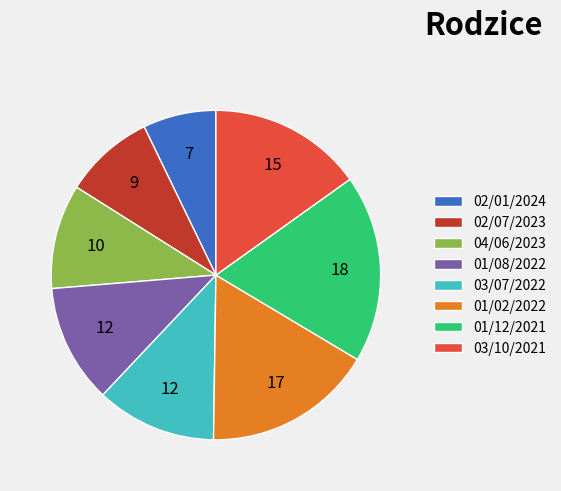

Count the number of slices in the pie.

8